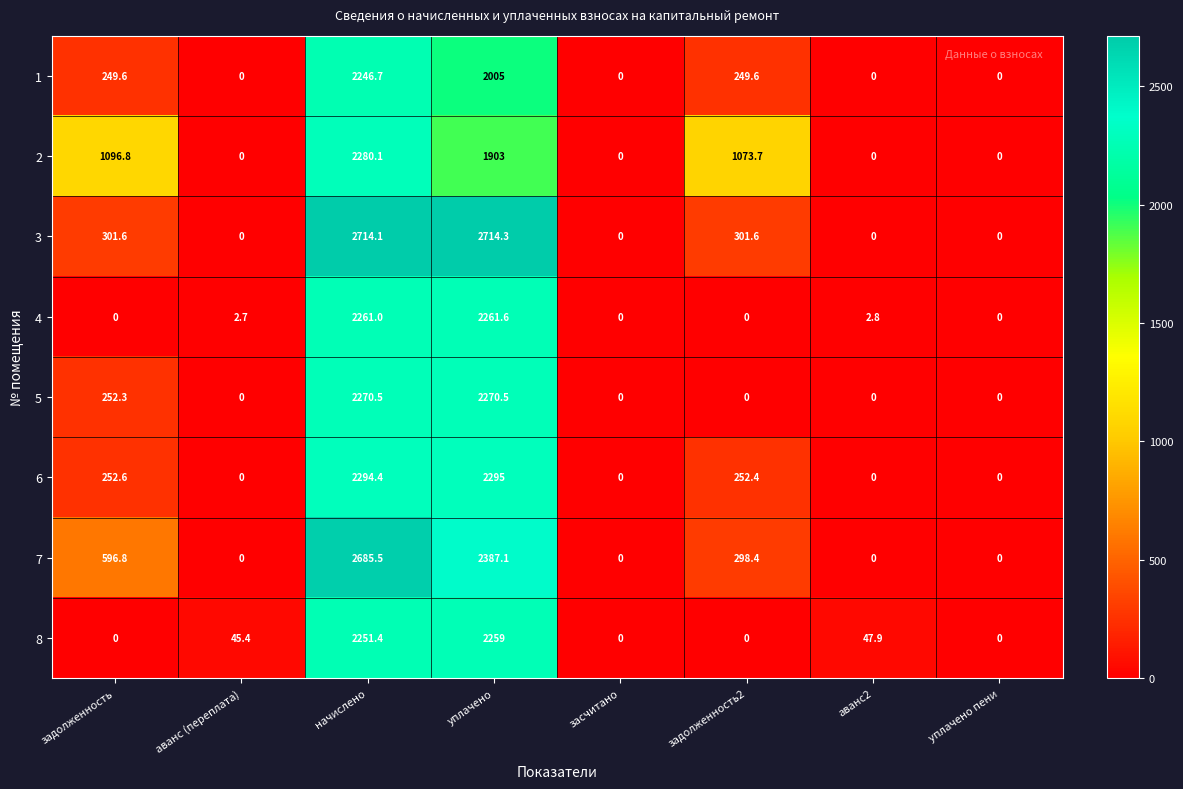

Which series has the widest spread of values?

3